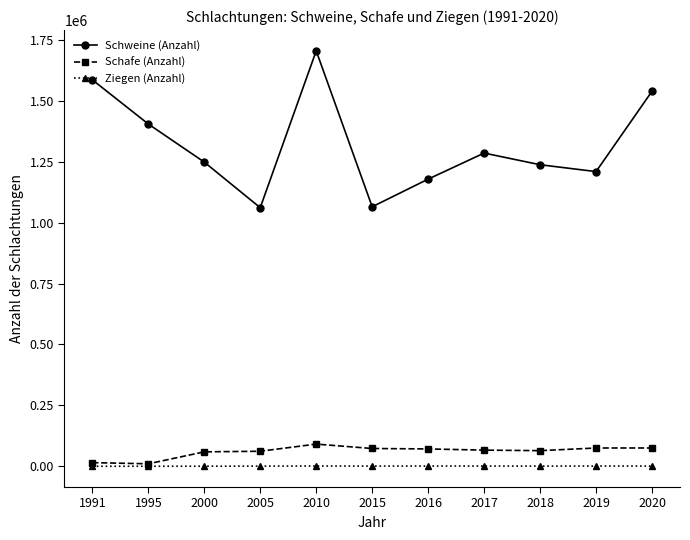

True or false: Schweine (Anzahl) and Schafe (Anzahl) cross at least once.

False